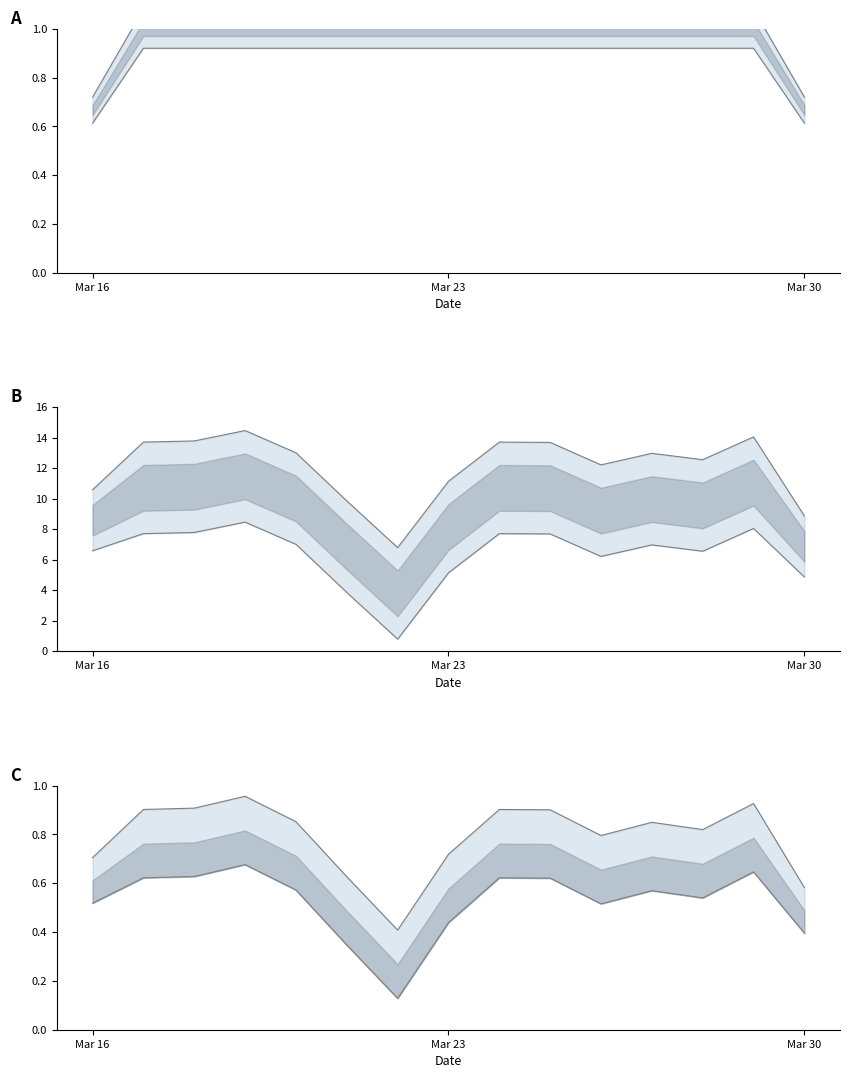

The upper series shows 0.5 at 11. True or false?

False